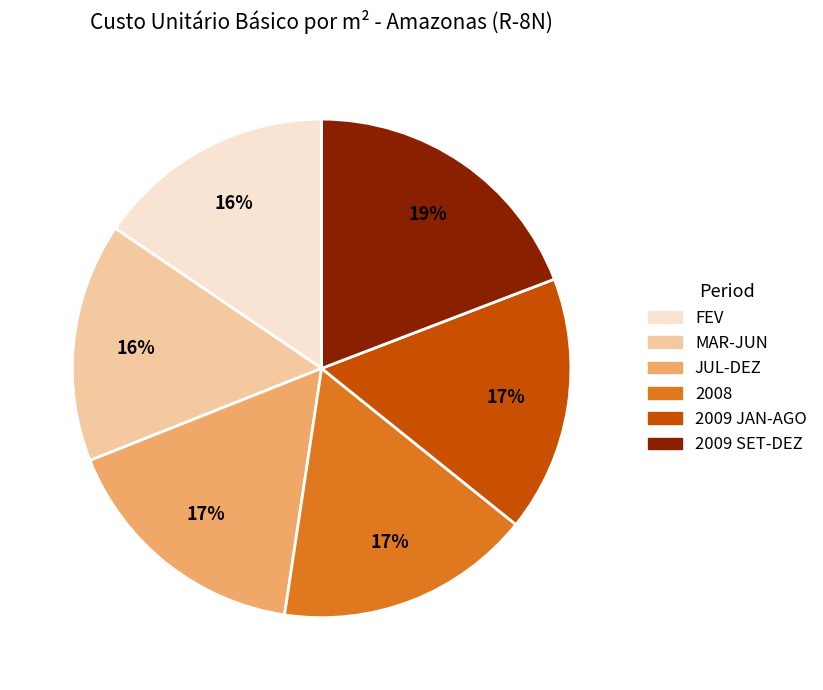

To the nearest percent, what is the difference between the MAR-JUN and 2008 slice percentages?

1%